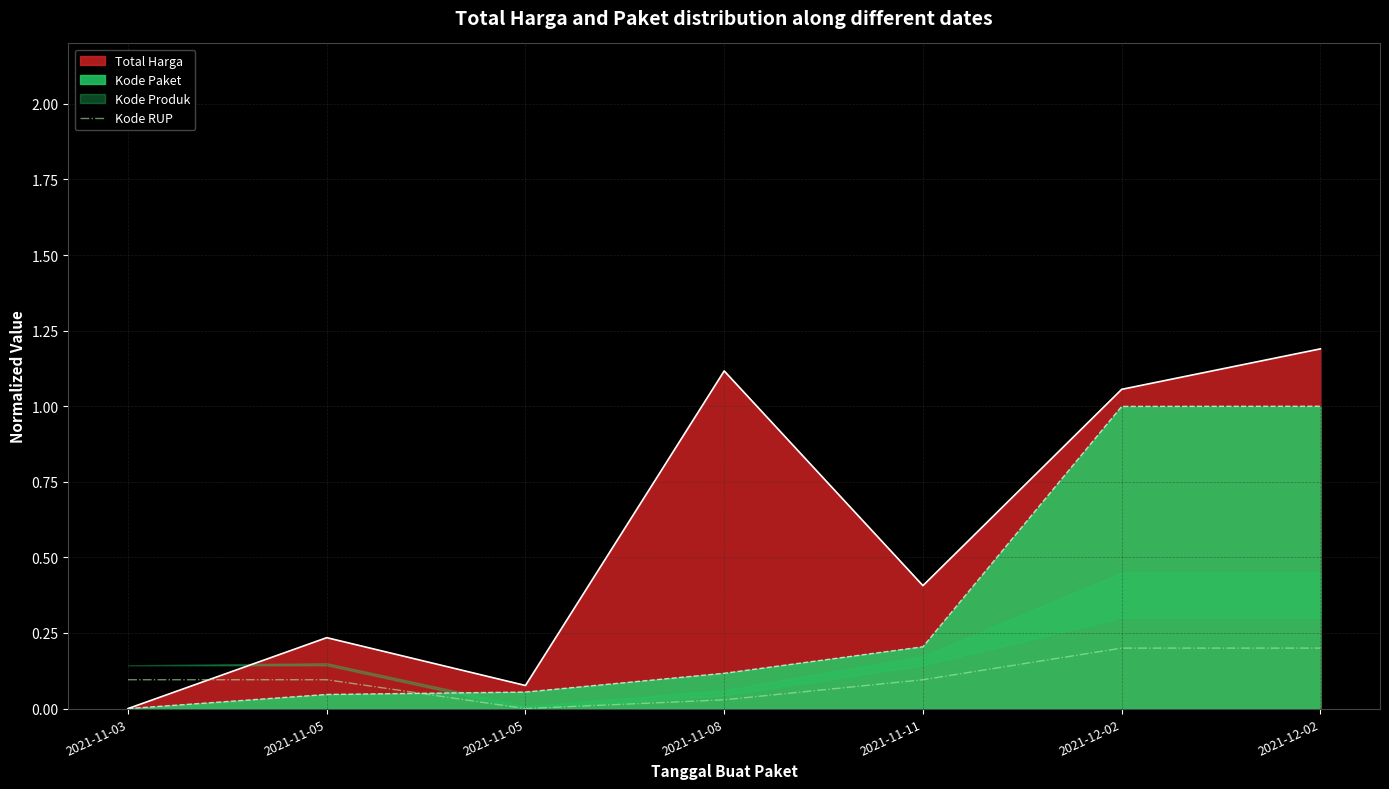

Reading left to right, list all the values displayed in this chart.

2021-11-03=0.1	2021-11-05=0.1	2021-11-05=0.0	2021-11-08=0.0	2021-11-11=0.1	2021-12-02=0.2	2021-12-02=0.2